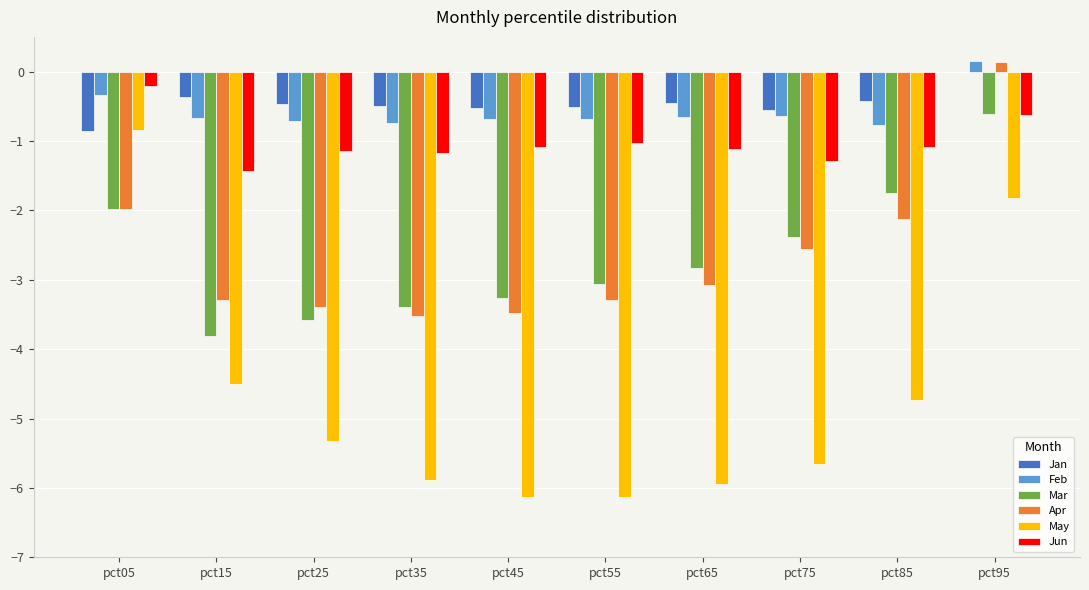

Is the value of Mar at pct25 greater than the value of Feb at pct45?

No